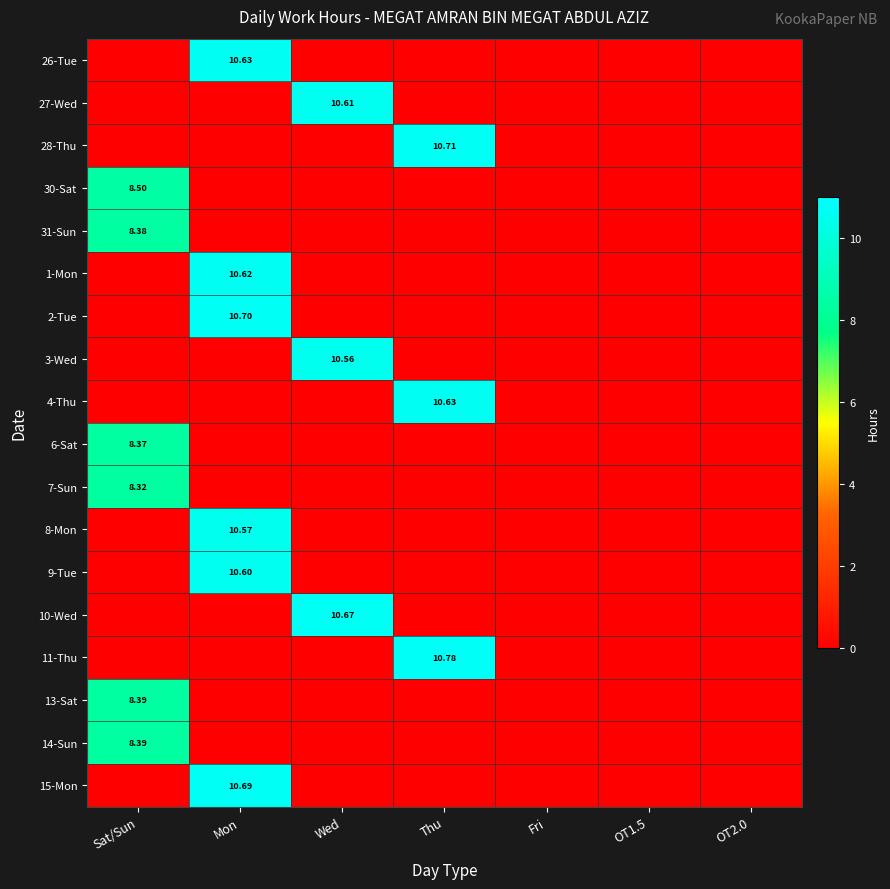

True or false: 10-Wed has a value of 0.0 at OT1.5.

True